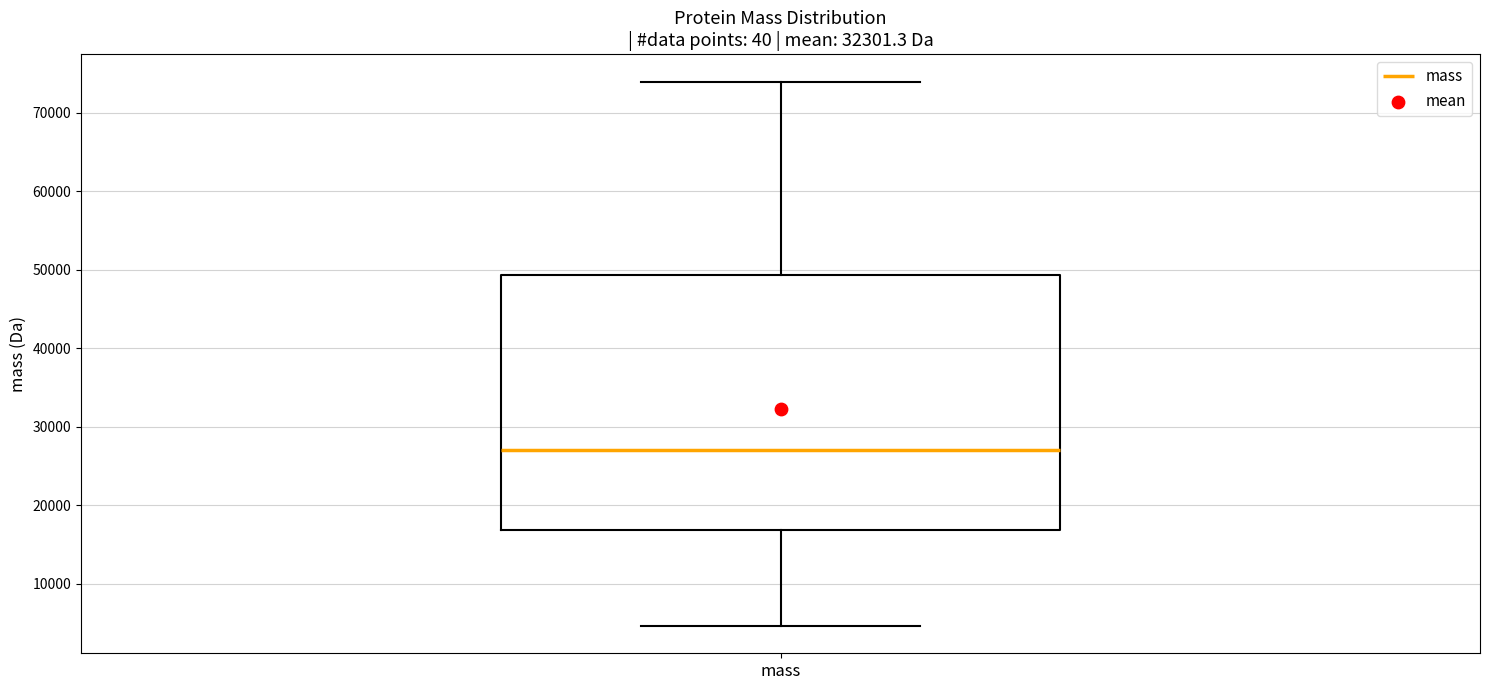

Read this box plot against the y-axis: the position of the median line, the range covered by the box, and the ends of both whiskers. The values are not printed on the chart, so give them approximately, as read against the axis.

median 27000, box 17000 to 49000, whiskers 5000 to 74000